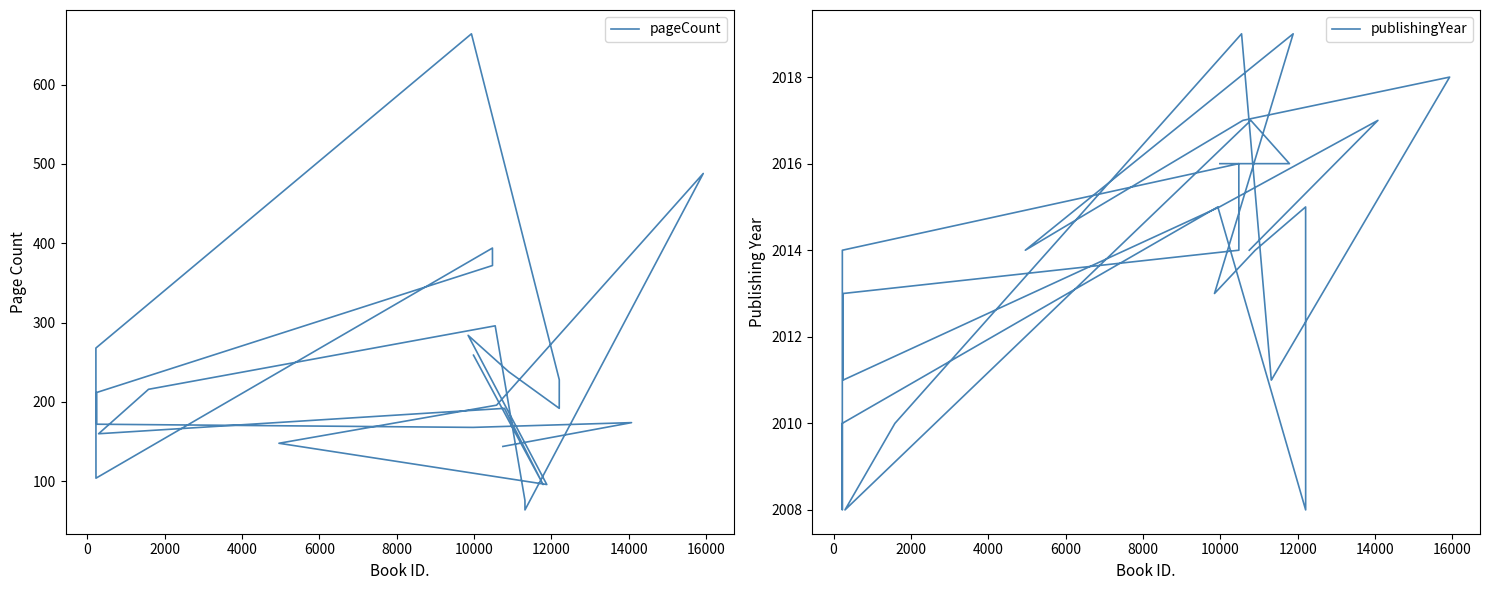

What value does the publishingYear series have at 12000, to the nearest 5?

2010